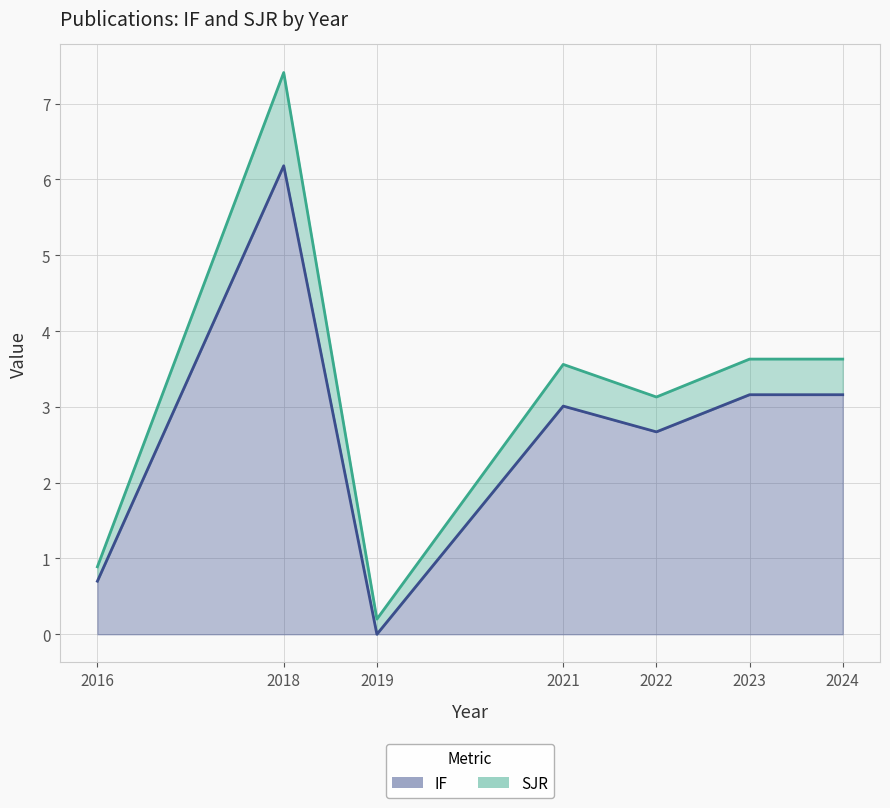

The value at 2024 is 3.2. True or false?

True